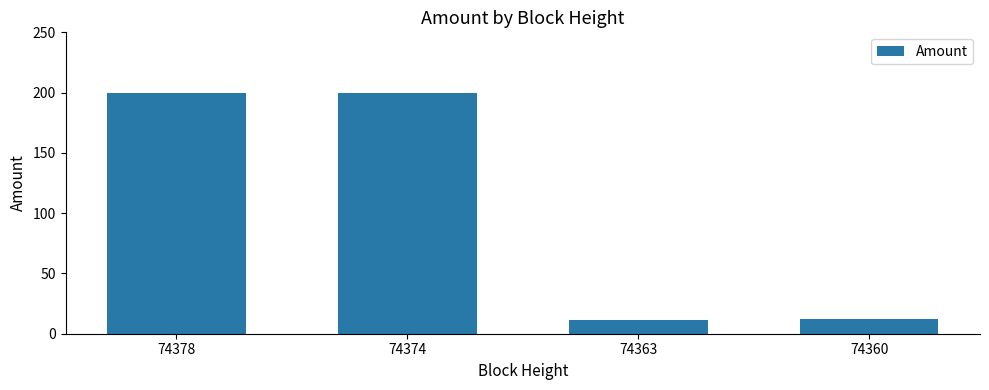

What is the smallest value displayed?

11.0